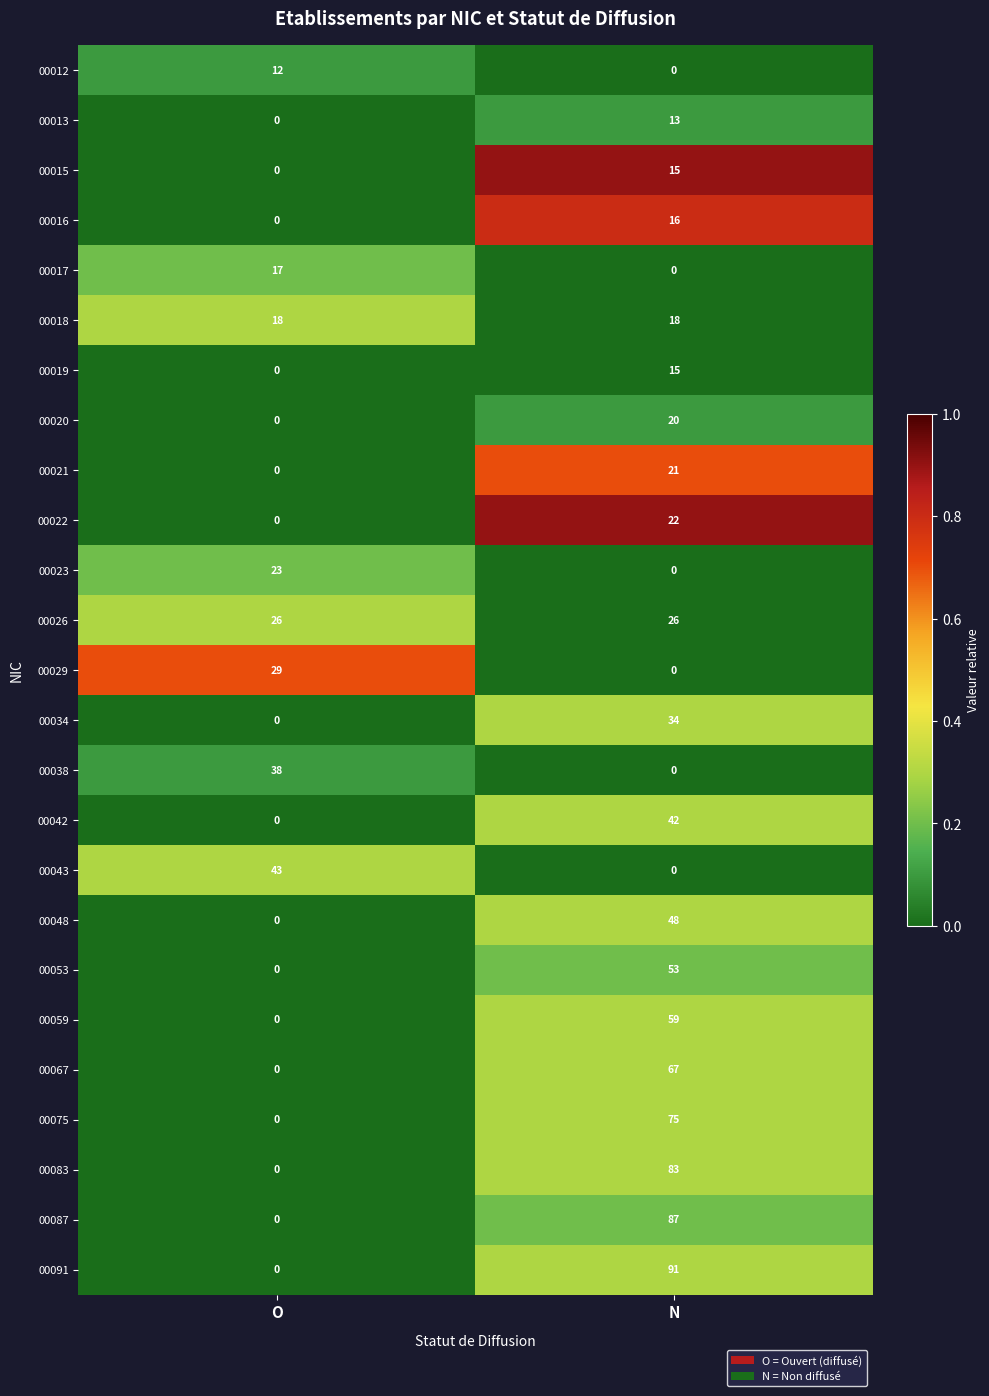

What is the sum of the 00067 values at O and N?

67